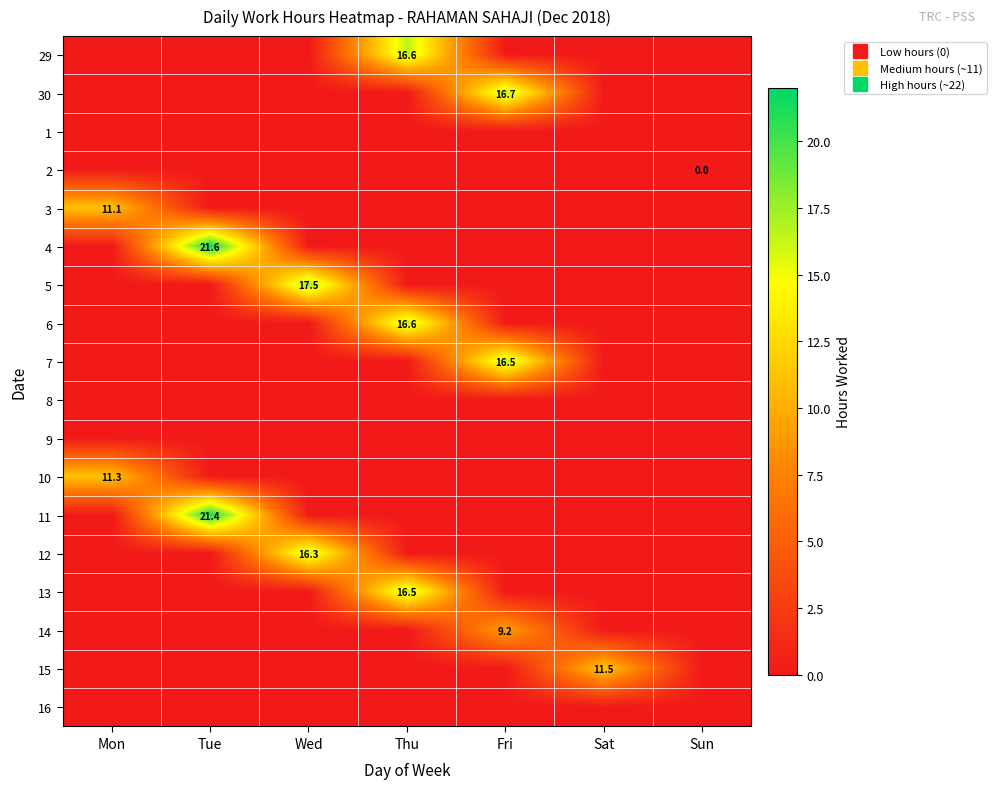

Is it true that 11 equals -13.0 at Thu?

False